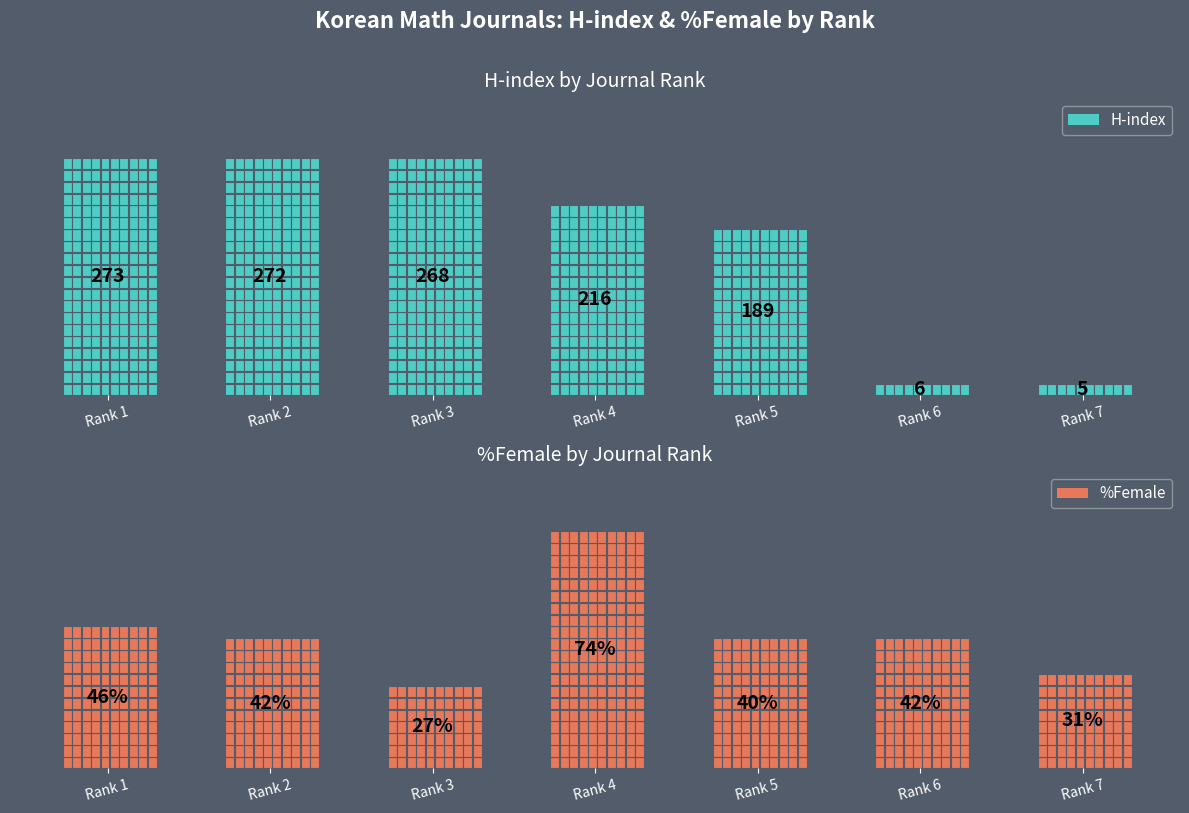

How many bars are there in each group?

2